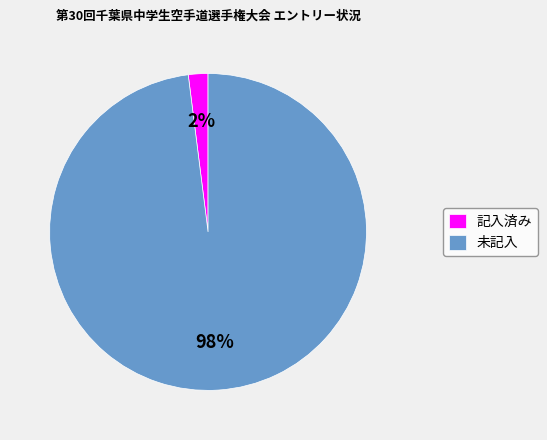

Rank the categories by value from highest to lowest.

未記入, 記入済み